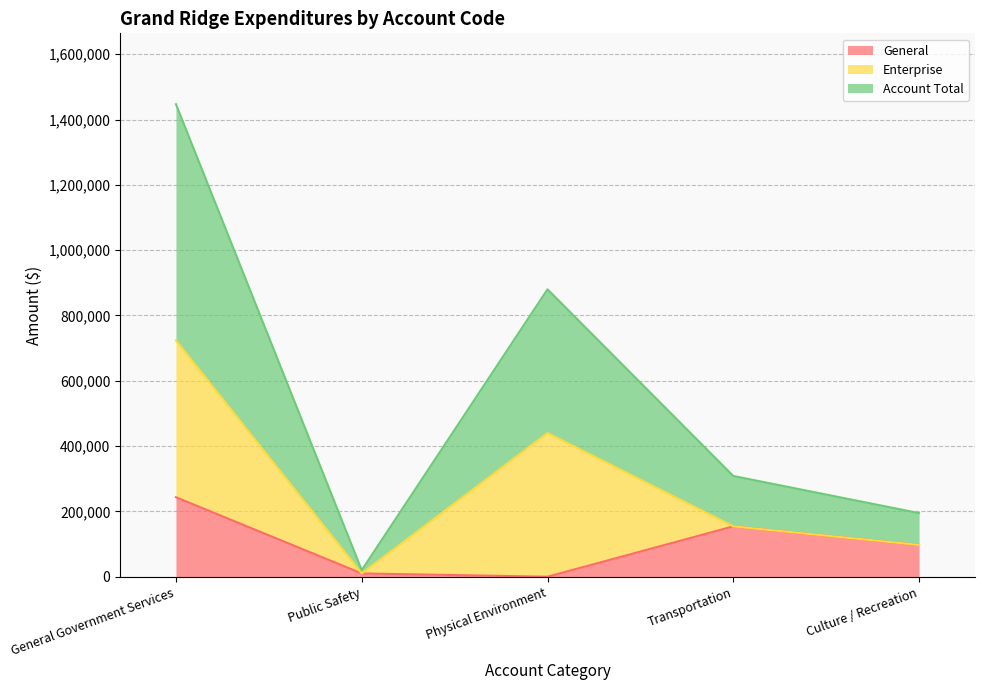

Reading right to left, what are the values for General?

97402	154258	0	10044	243363